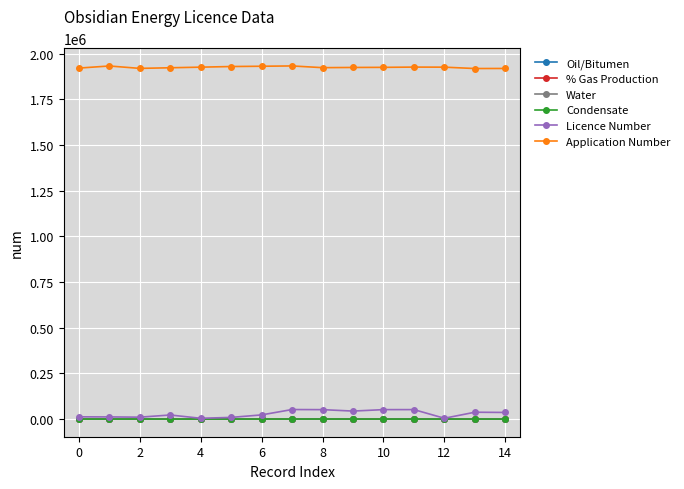

At how many categories does at least one series exceed 1541250?

15